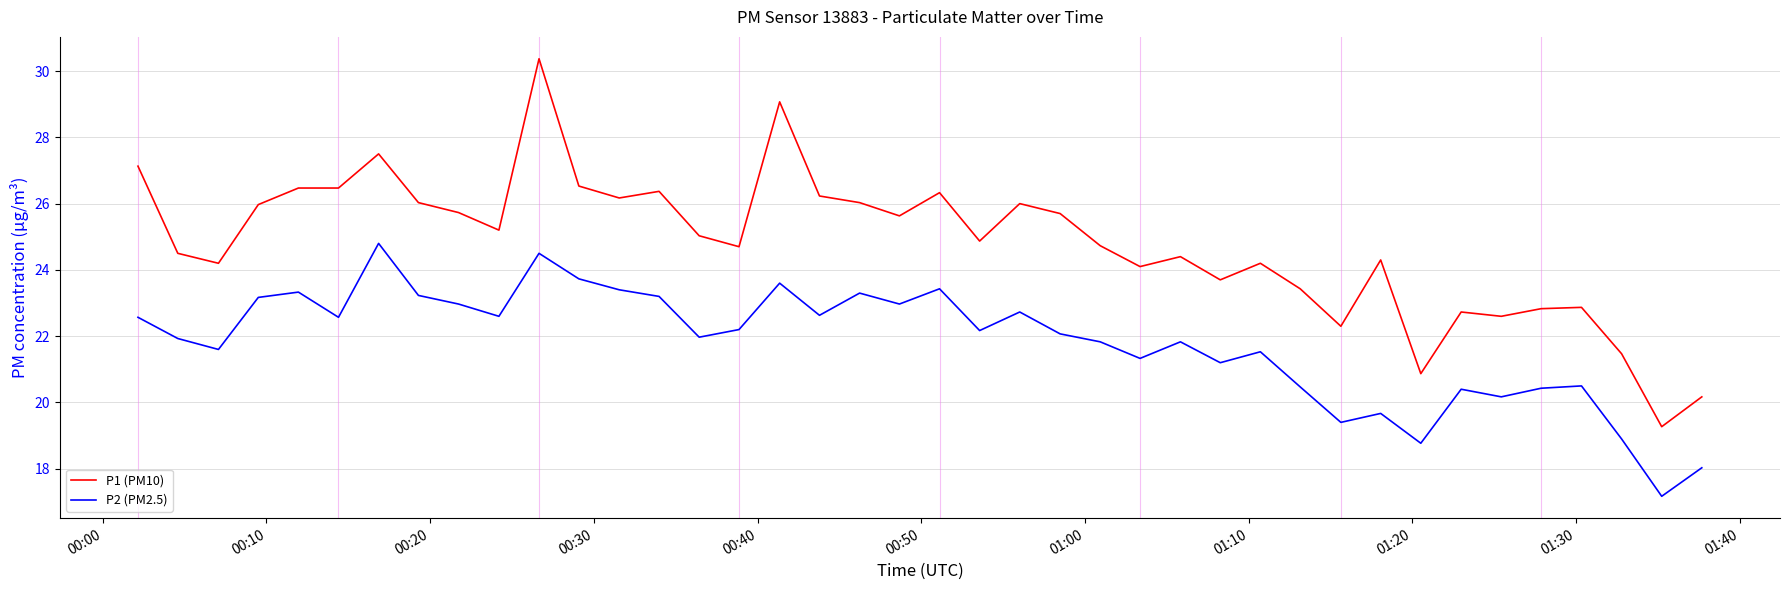

Which series has the largest total across all categories?

P1 (PM10)